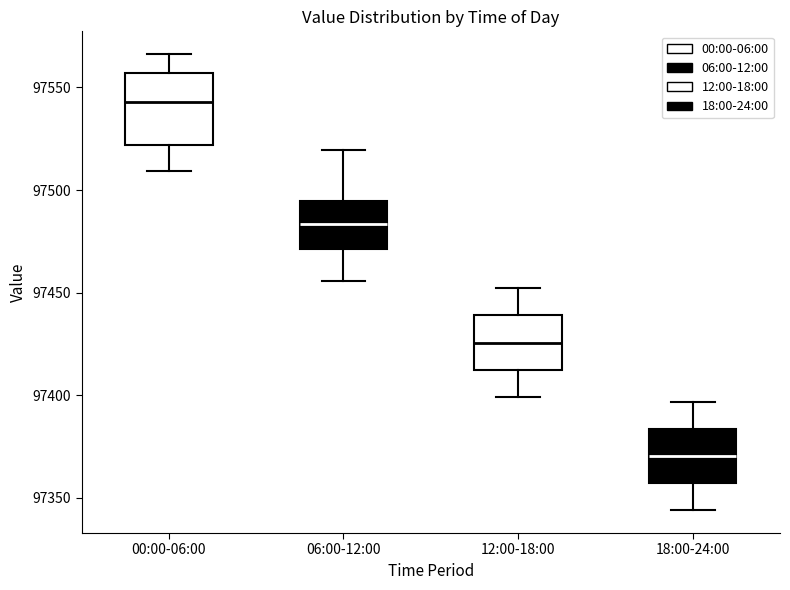

Reading left to right, transcribe this box plot: for each box, give where its median line is, the range the box spans, and where its two whiskers end, as read against the y-axis. The values are not printed on the chart, so give them approximately, as read against the axis.

00:00-06:00: median 97545, box 97520 to 97555, whiskers 97510 to 97565
06:00-12:00: median 97485, box 97470 to 97495, whiskers 97455 to 97520
12:00-18:00: median 97425, box 97410 to 97440, whiskers 97400 to 97450
18:00-24:00: median 97370, box 97355 to 97385, whiskers 97345 to 97395